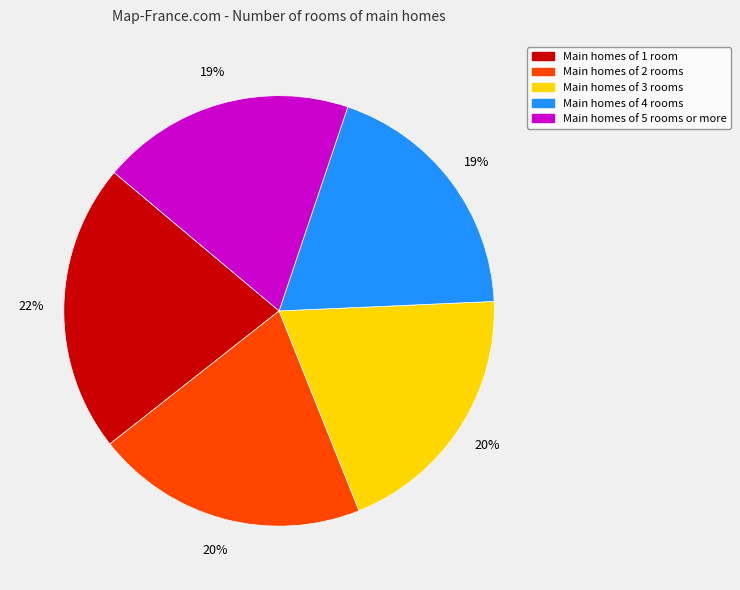

To the nearest percent, what is the average slice percentage?

20%